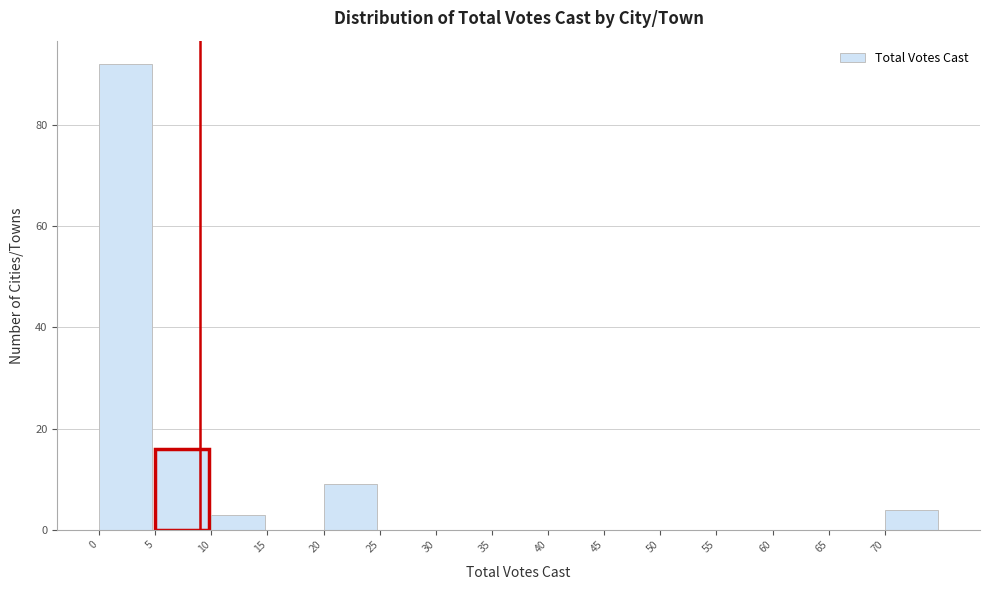

How tall is the bar that spans 5 to 10 on the x-axis? The values are not printed on the chart, so give them approximately, as read against the axis.

16